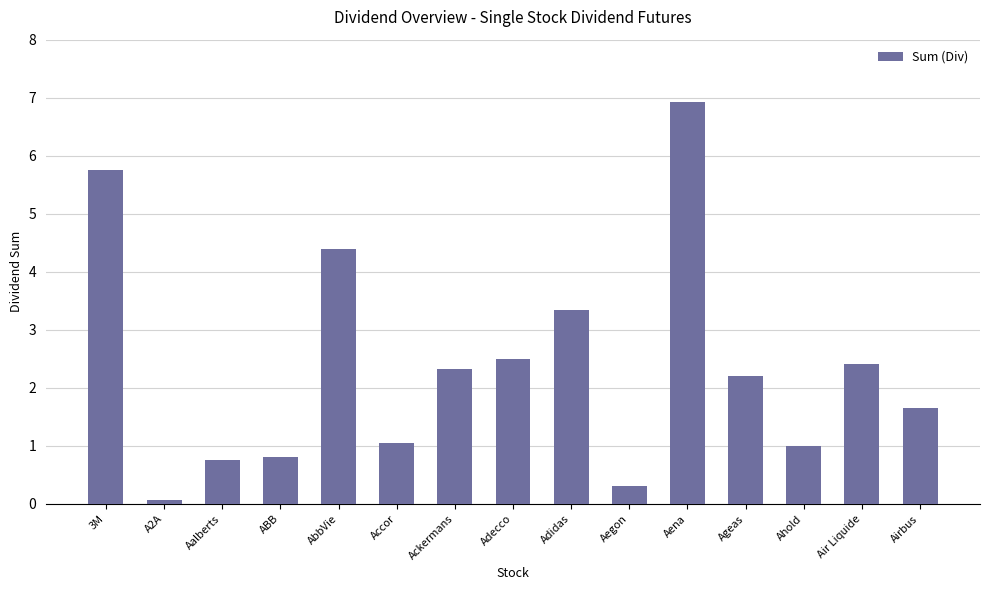

What position from the right is Ackermans?

9